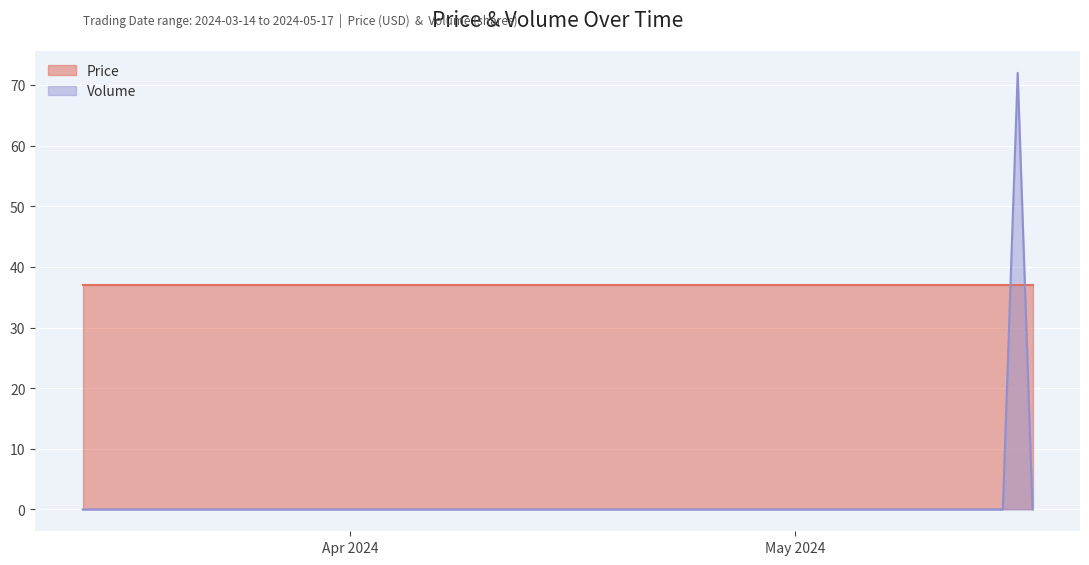

What is the average value of the Volume series?

2